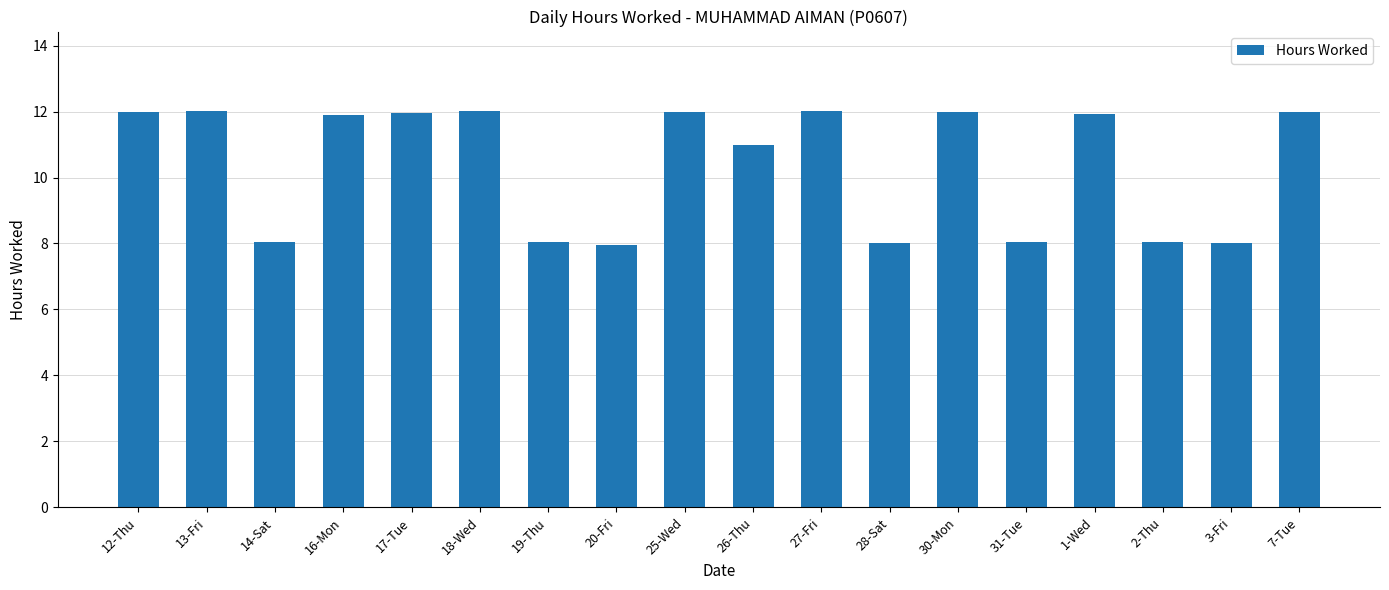

What is the label of the 2nd bar from the right?

3-Fri